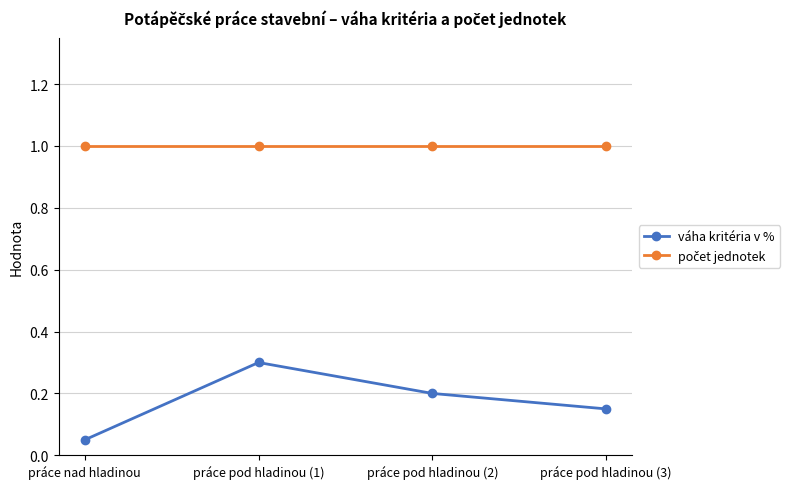

Does the chart have visible grid lines?

Yes